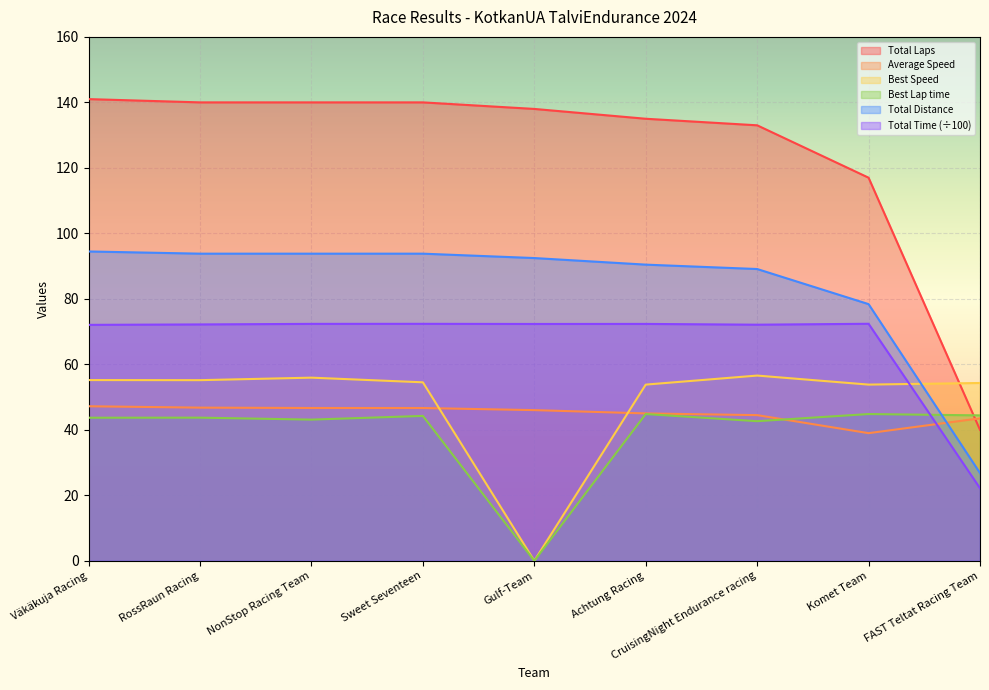

Rank the series by their maximum value, from lowest to highest.

Best Lap time, Average Speed, Best Speed, Total Time (÷100), Total Distance, Total Laps